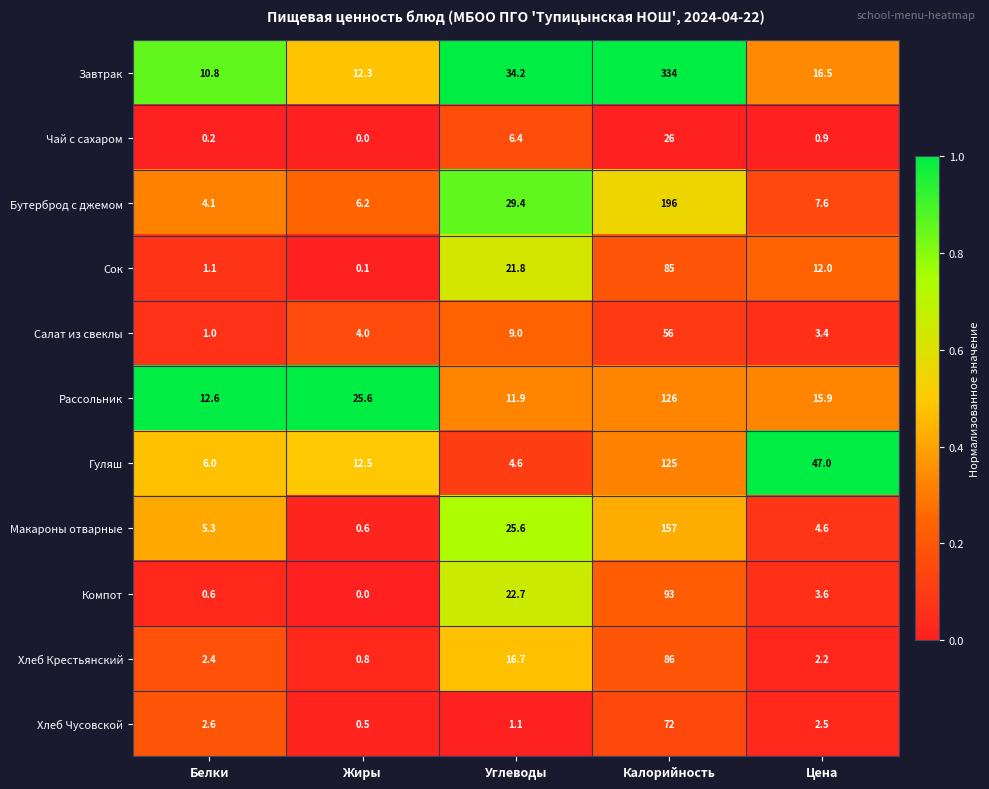

Is the value of Хлеб Крестьянский at Углеводы greater than the value of Рассольник at Жиры?

No